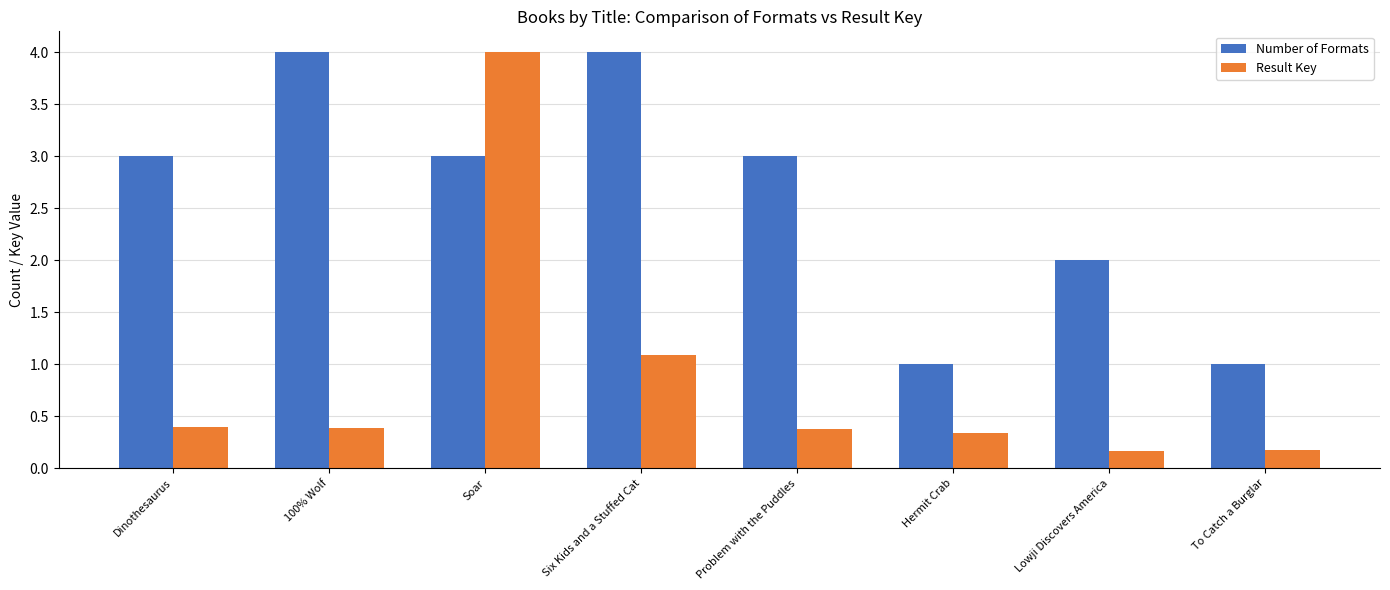

The Result Key series shows 0.4 at Dinothesaurus. True or false?

True